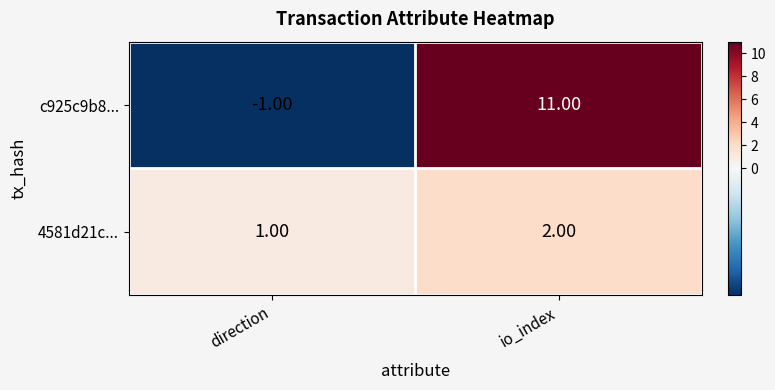

Where is c925c9b8... nearest to the value 5?

direction